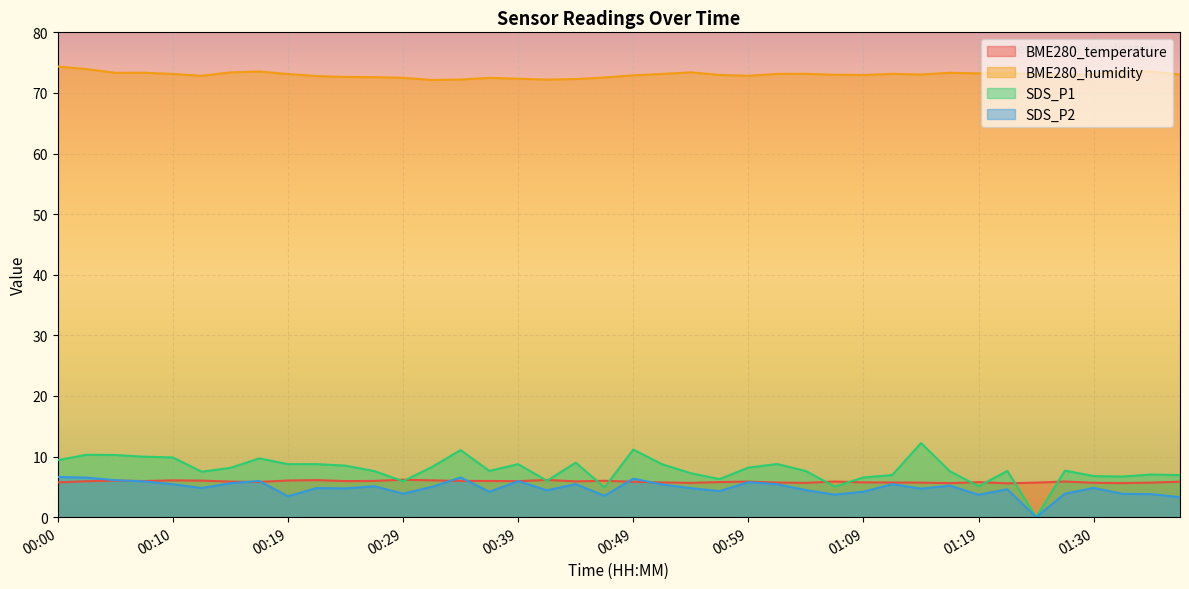

Read the SDS_P2 value at 00:49.

6.3